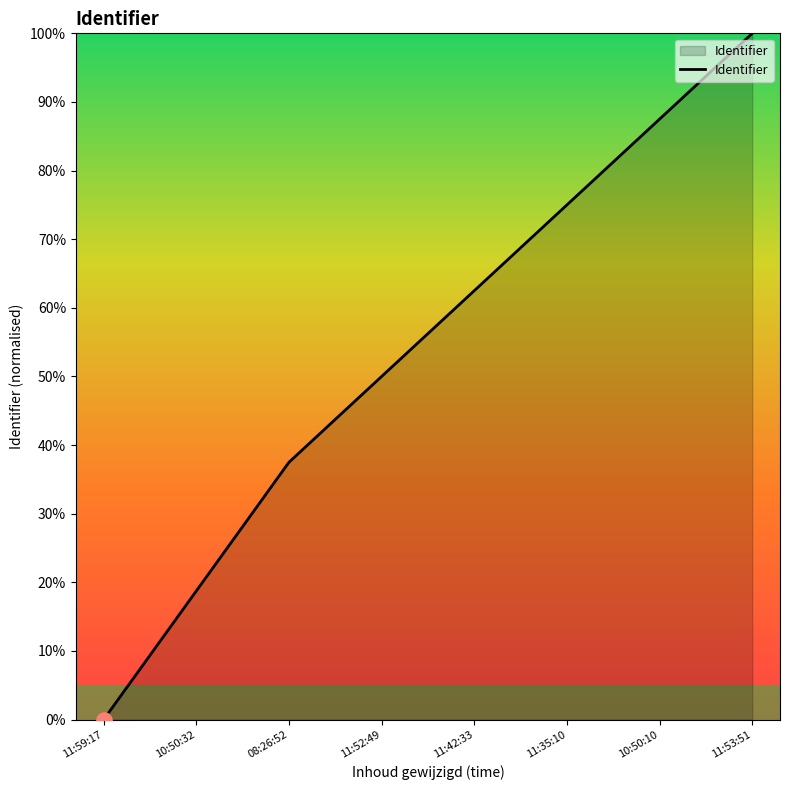

Which has a higher value, 11:42:33 or 11:59:17?

11:42:33